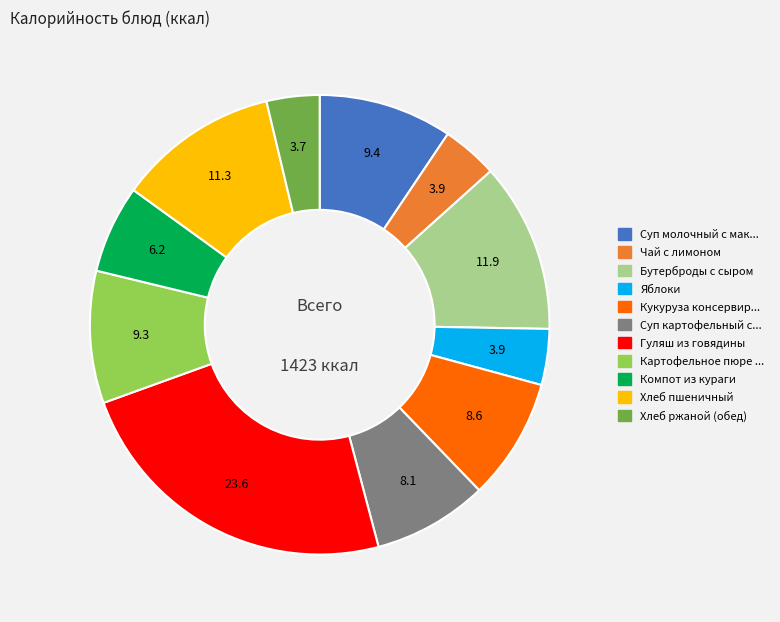

Does any single category account for the majority?

No